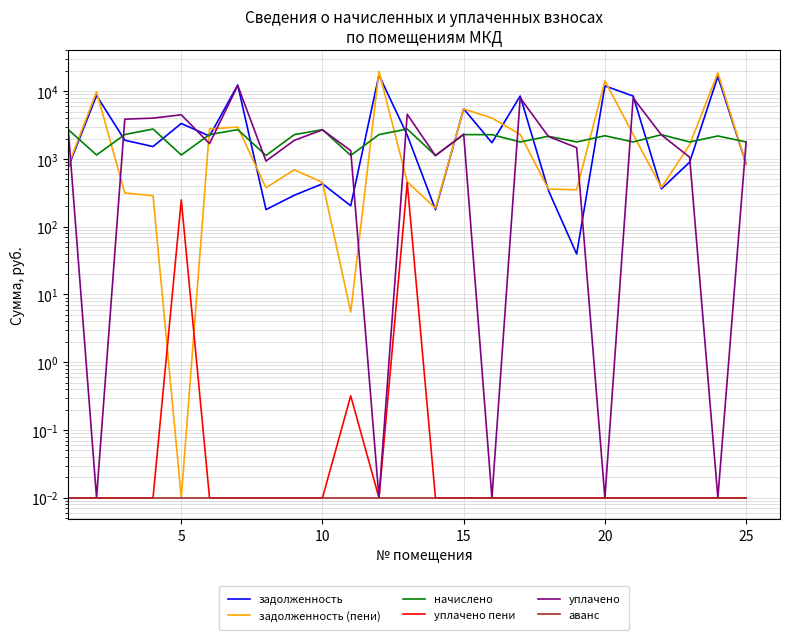

True or false: уплачено has more than 0 interior local peaks.

True